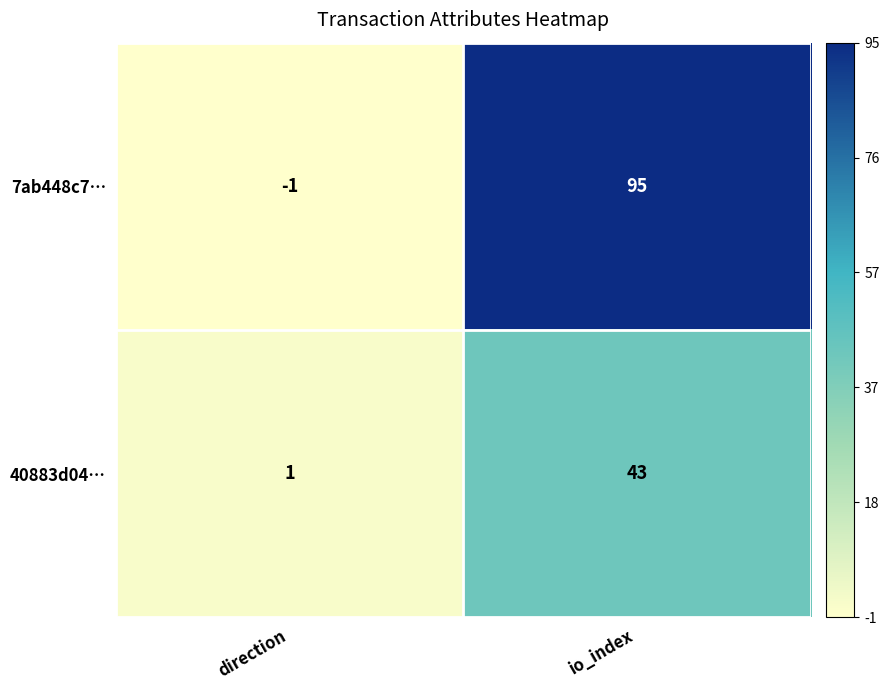

The value of 7ab448c7… at io_index is 95. True or false?

True